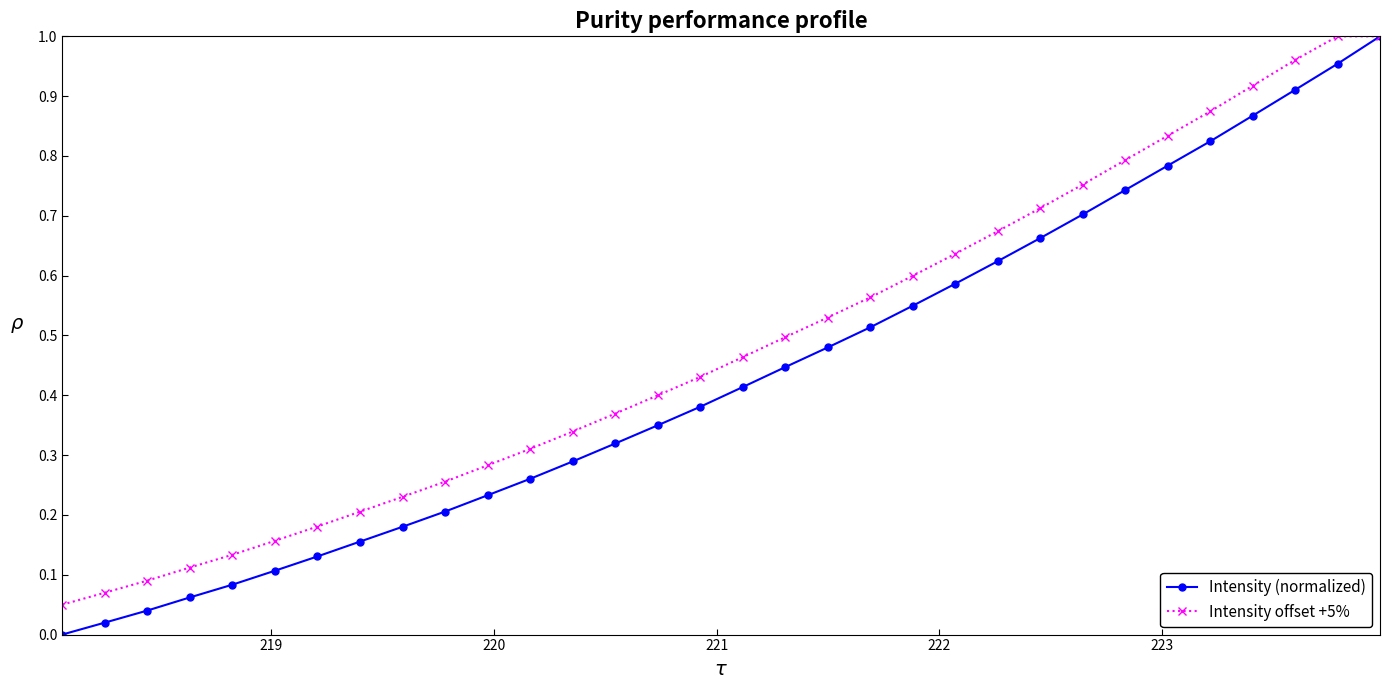

Which series has the largest total across all categories?

Intensity offset +5%